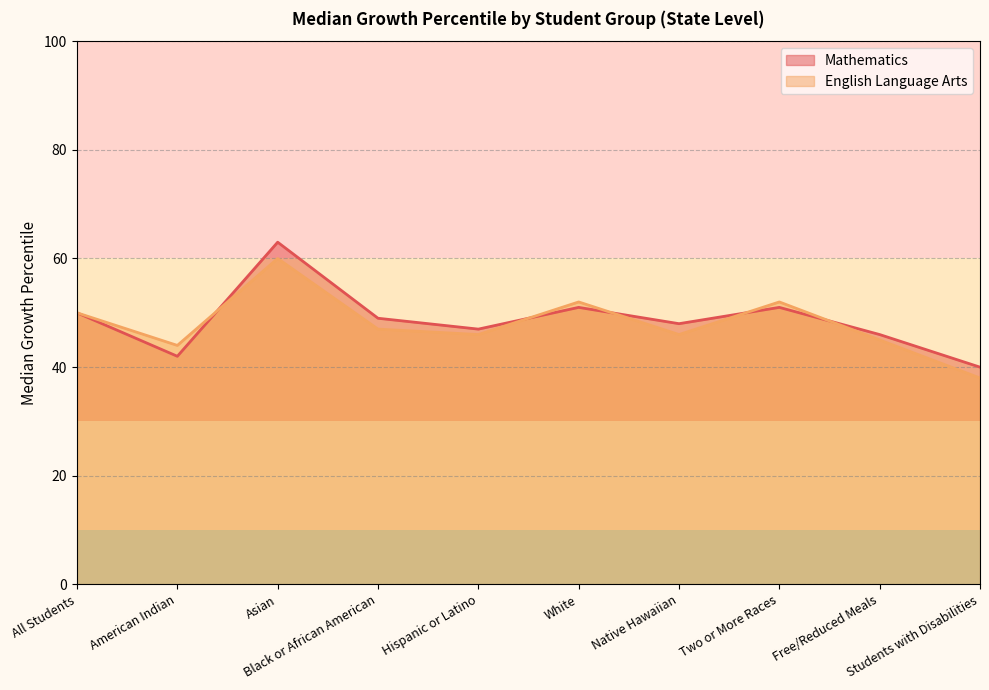

List the series in order of their overall mean, highest first.

Mathematics, English Language Arts